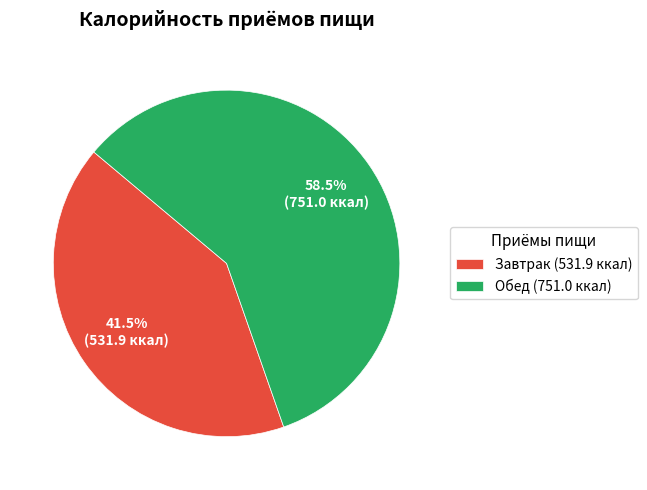

How many segments does this pie chart have?

2